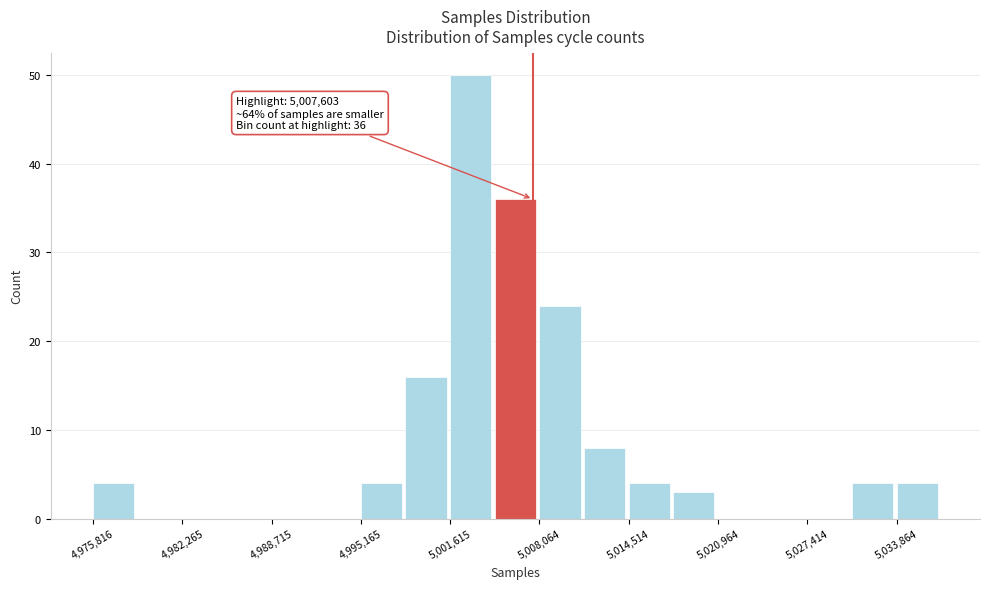

Read against the x-axis, roughly where is the centre of the tallest bar?

5003000